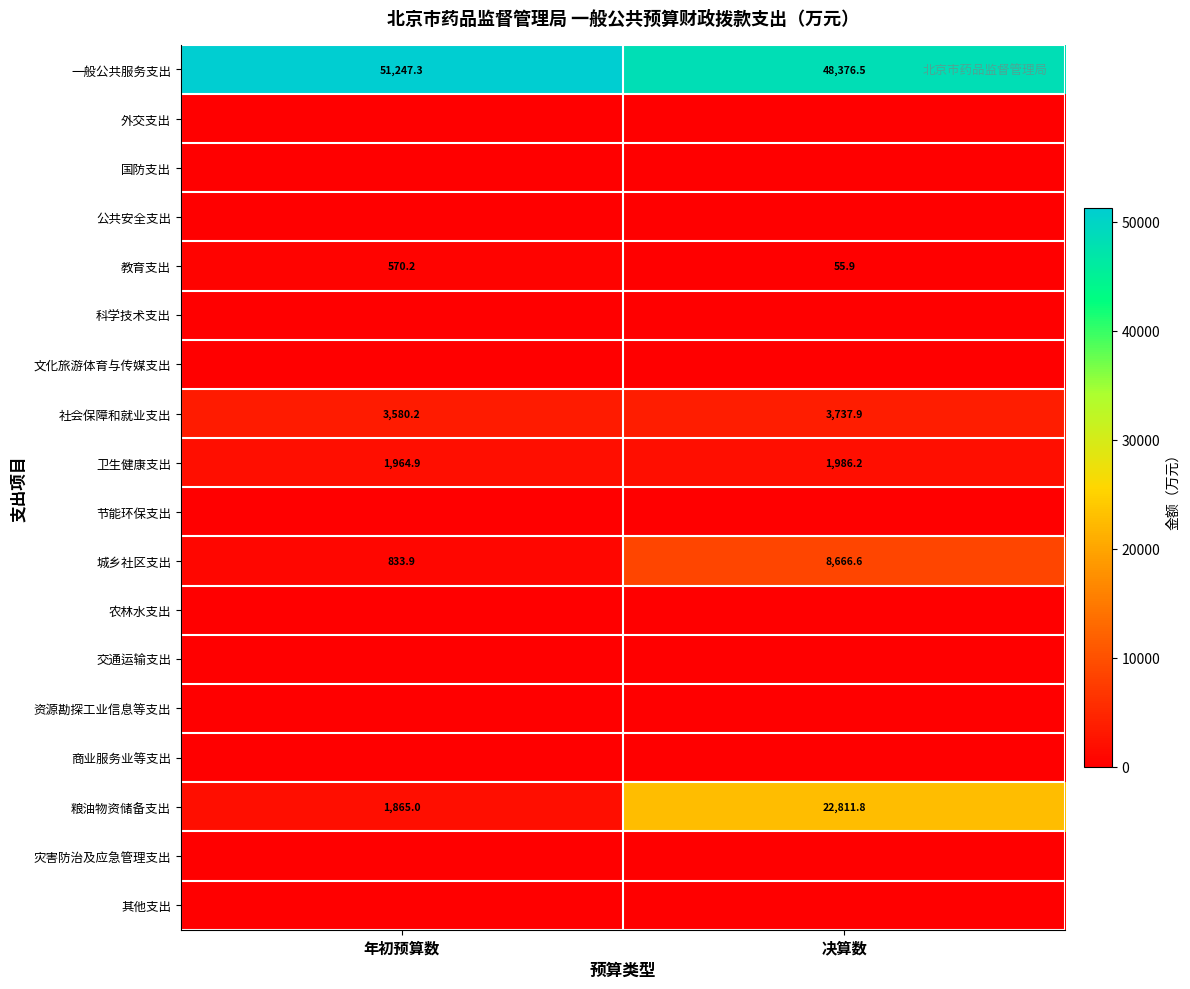

True or false: 一般公共服务支出 has a value of 48376.5 at 决算数.

True